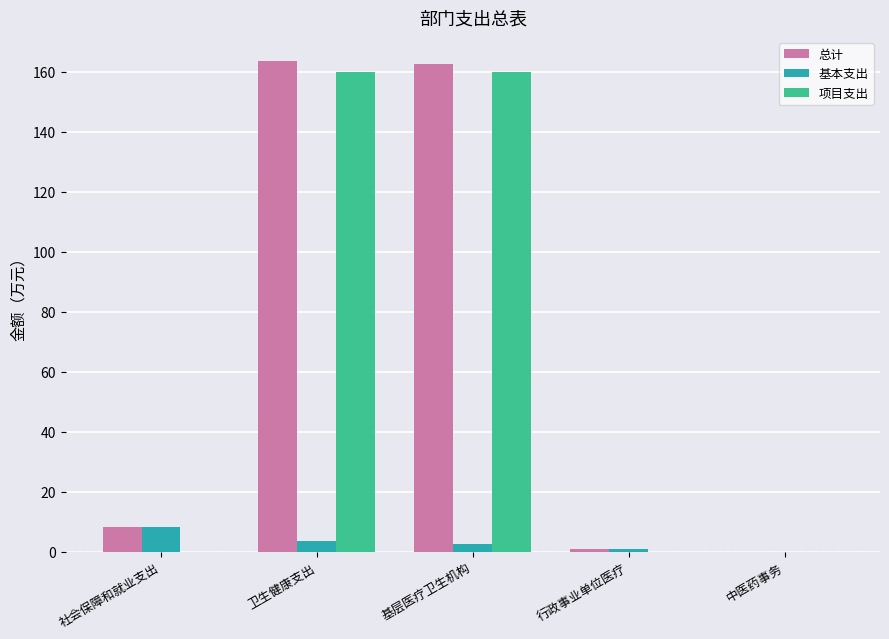

Which series has the widest spread of values?

总计